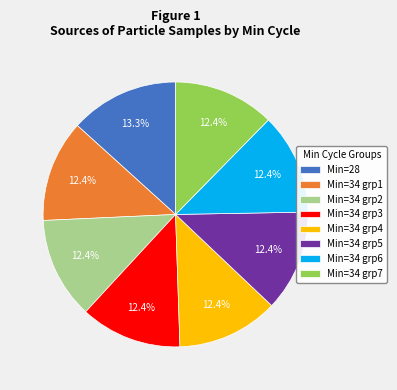

What is the ratio of the value at Min=28 to the value at Min=34 grp3?

1.1